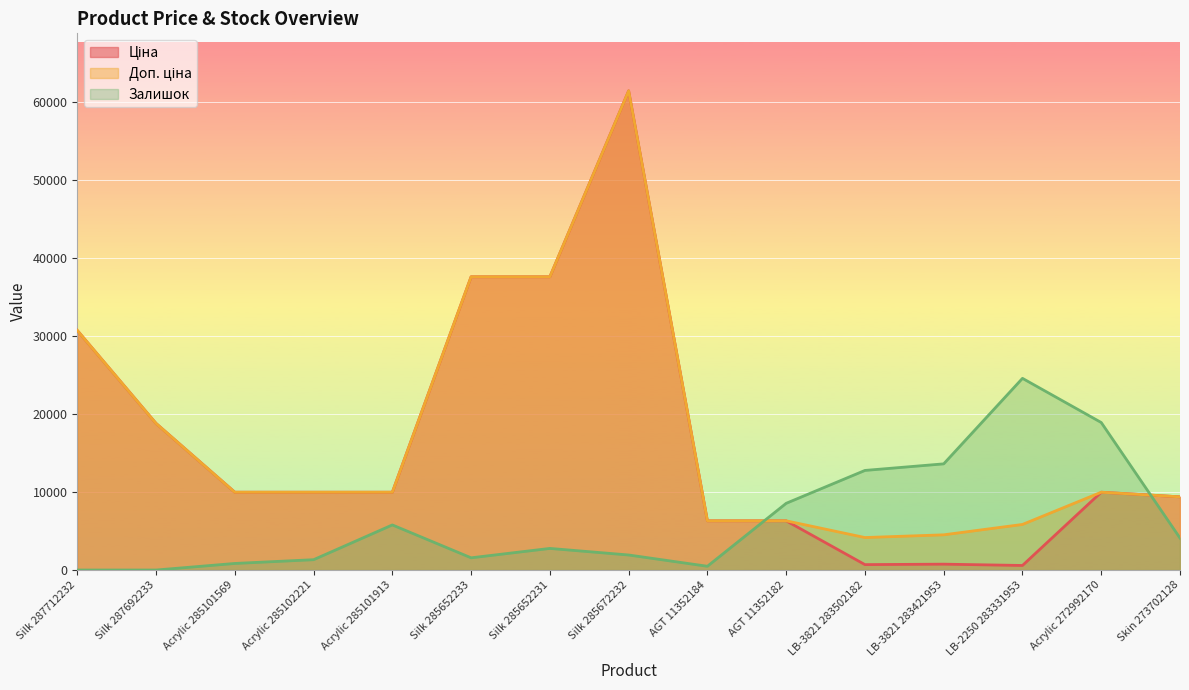

At Silk 285652233, list the series in order from smallest to largest.

Залишок, Ціна, Доп. ціна